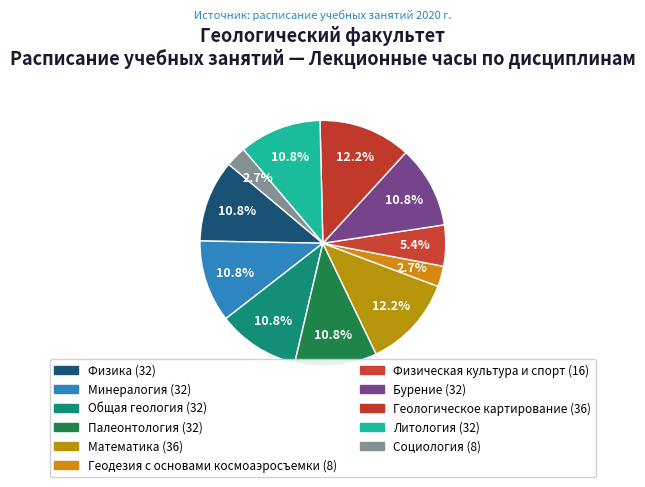

Rank the categories by value from highest to lowest.

Математика, Геологическое картирование, Физика, Минералогия, Общая геология, Палеонтология, Бурение, Литология, Физическая культура и спорт, Геодезия с основами
космоаэросъемки, Социология